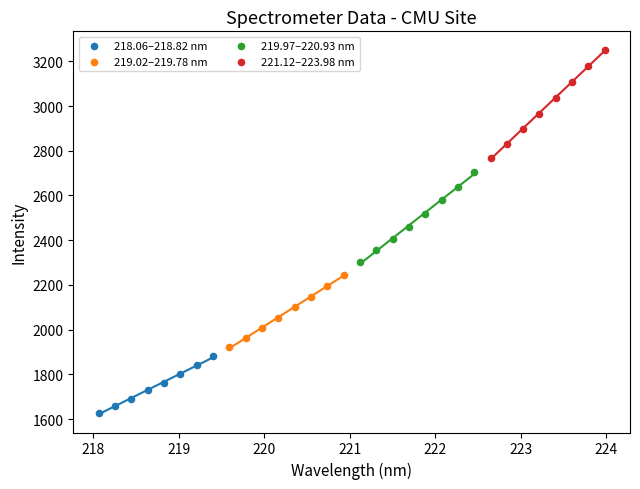

Which series has the widest spread of Y values?

221.12–223.98 nm